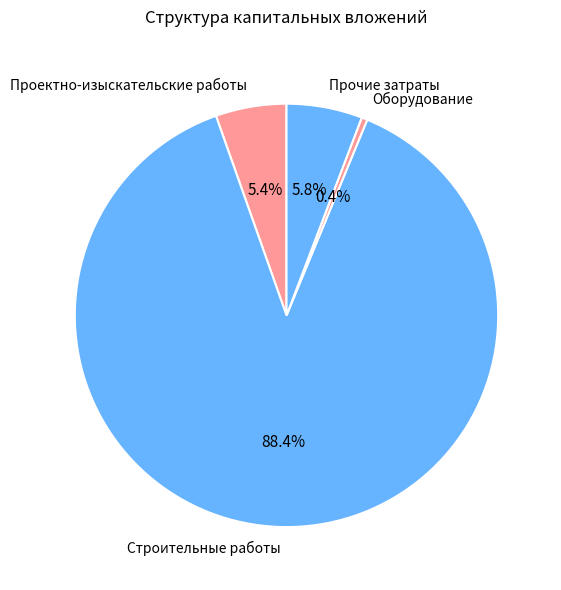

Between Проектно-изыскательские работы and Оборудование, which is larger?

Проектно-изыскательские работы